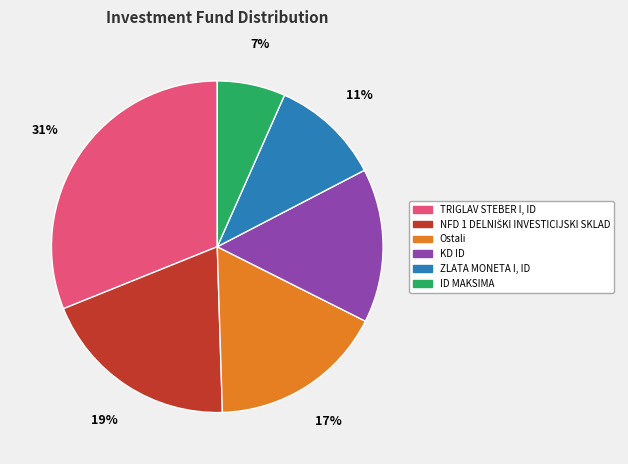

Which slice is the smallest?

ID MAKSIMA